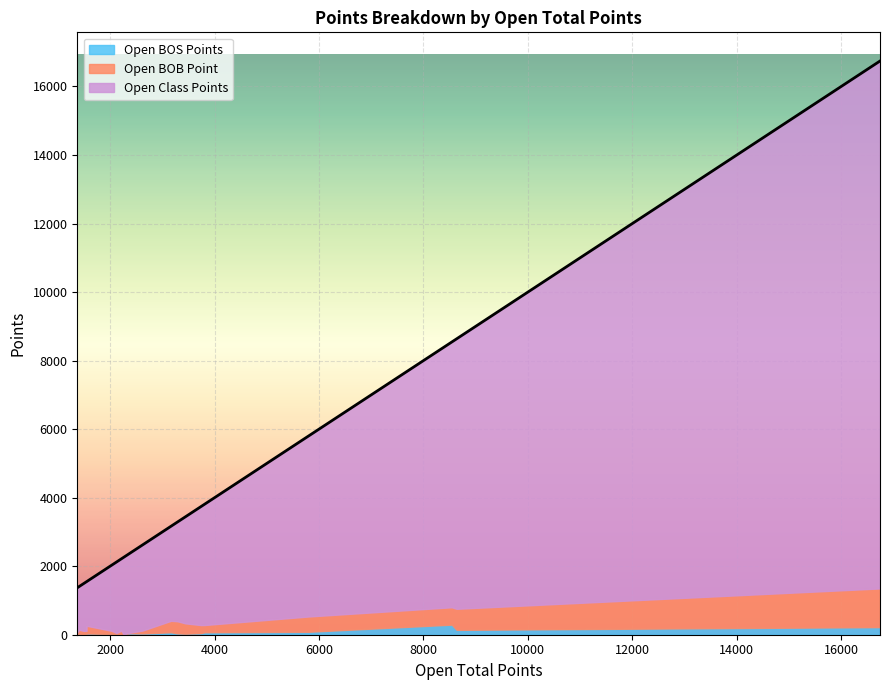

Reading right to left, list all the values displayed in this chart.

Open Class Points: 1302.0	1255.0	1382.0	1434.0	1287.0	1918.0	2071.0	2094.0	2260.0	2277.0	2501.0	2758.0	2893.0	3110.0	3459.0	3528.0	5268.0	7741.0	7878.0	15392.0
Open BOB Point: 48.0	116.0	102.0	84.0	226.0	90.0	31.0	103.0	0.0	0.0	87.0	334.0	354.0	301.0	235.0	212.0	446.0	507.0	615.0	1129.0
Open BOS Points: 20.5	32.0	8.0	29.5	35.5	23.0	17.5	17.5	0.0	43.0	35.5	71.5	39.5	30.0	46.5	71.3	85.5	294.0	141.5	221.5